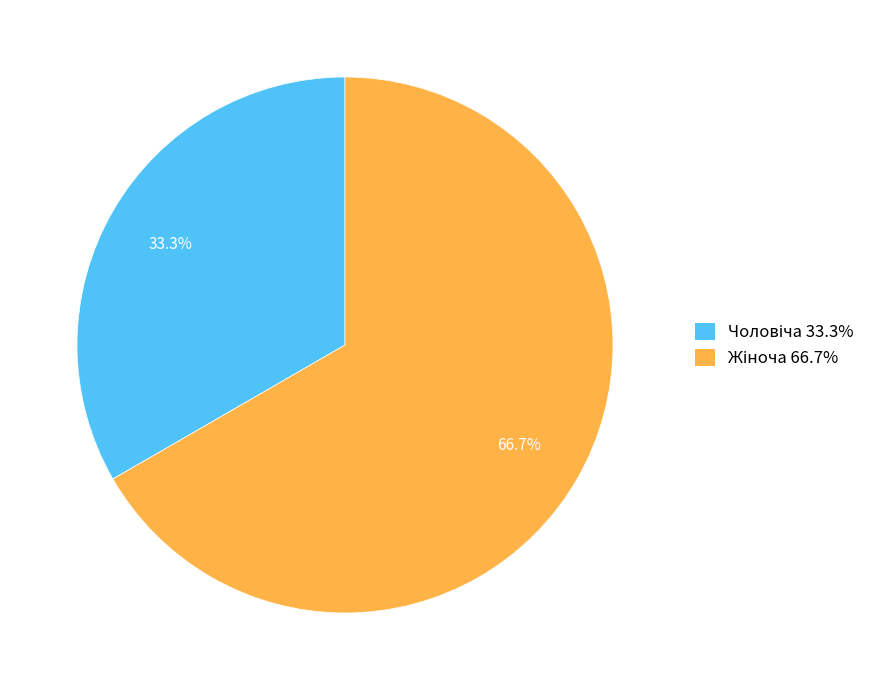

Is there any slice that represents more than half of the pie?

Yes